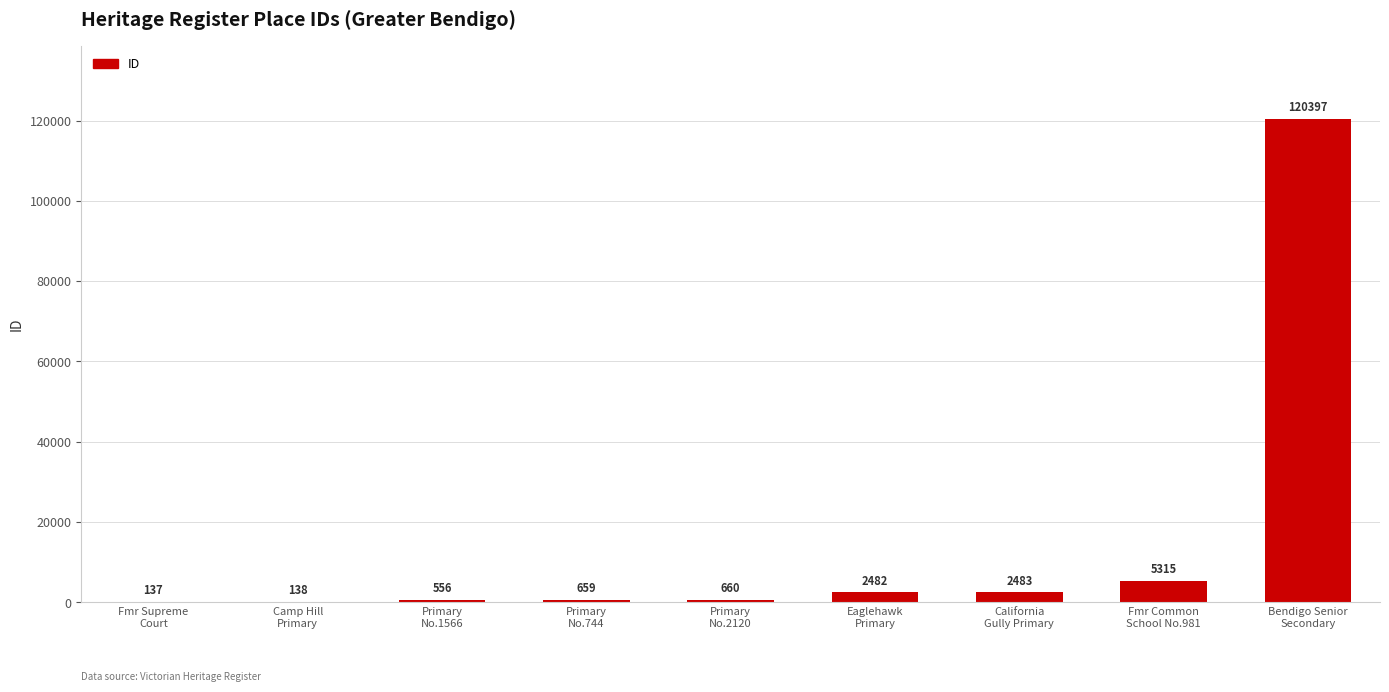

What is the difference between the values at Fmr Common
School No.981 and California
Gully Primary?

2832